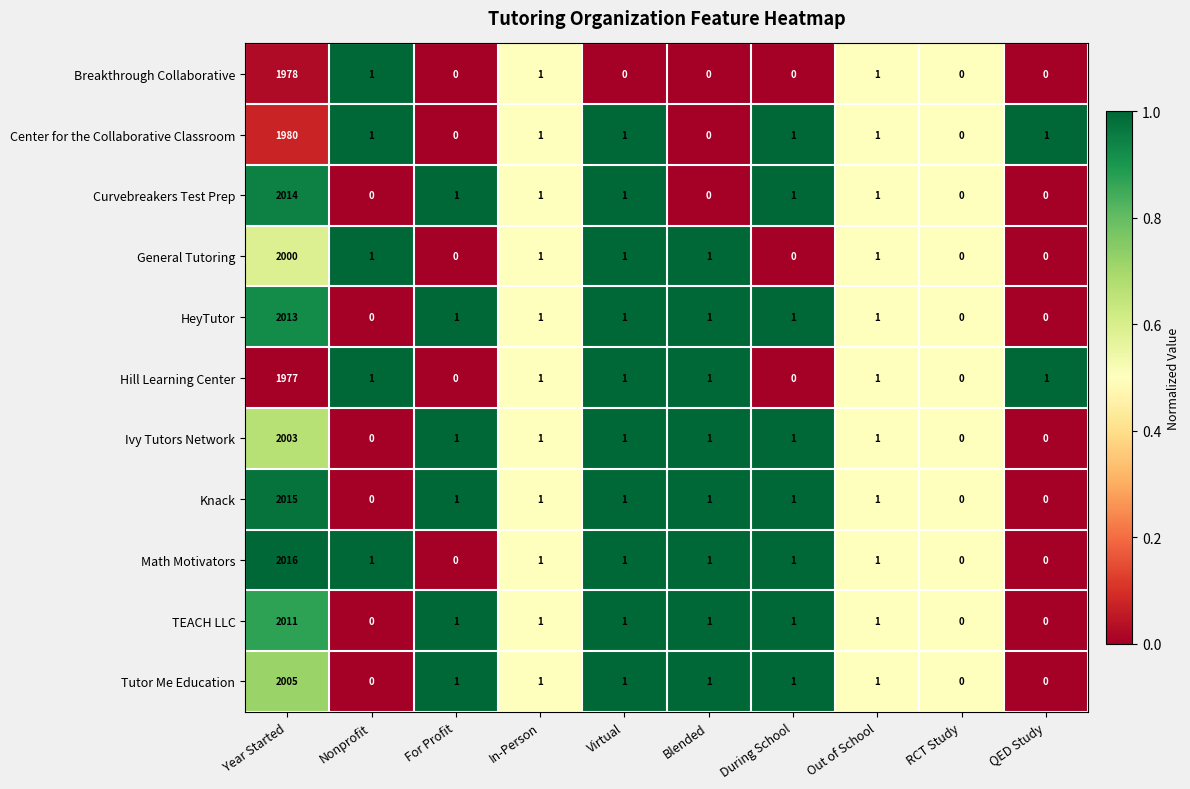

Rank the series by their maximum value, from highest to lowest.

Math Motivators, Knack, Curvebreakers Test Prep, HeyTutor, TEACH LLC, Tutor Me Education, Ivy Tutors Network, General Tutoring, Center for the Collaborative Classroom, Breakthrough Collaborative, Hill Learning Center